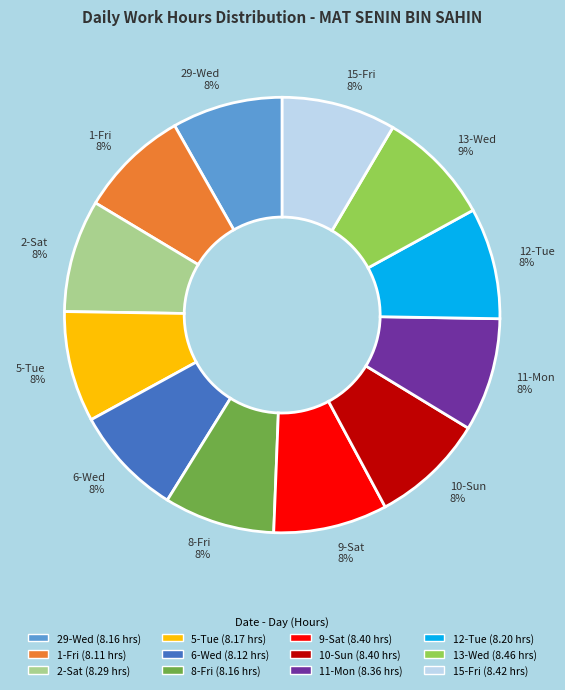

Is 8-Fri the majority of the pie?

No